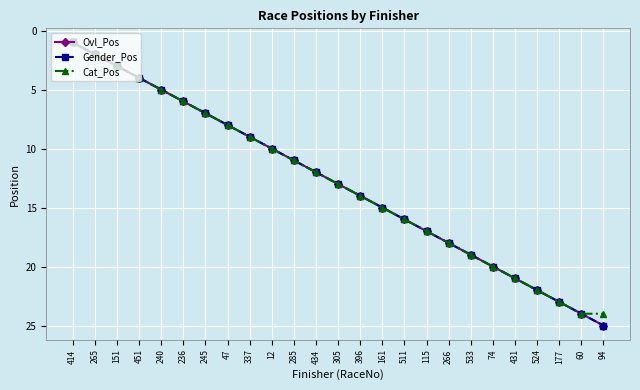

List the series in order of their peak value, lowest first.

Cat_Pos, Ovl_Pos, Gender_Pos